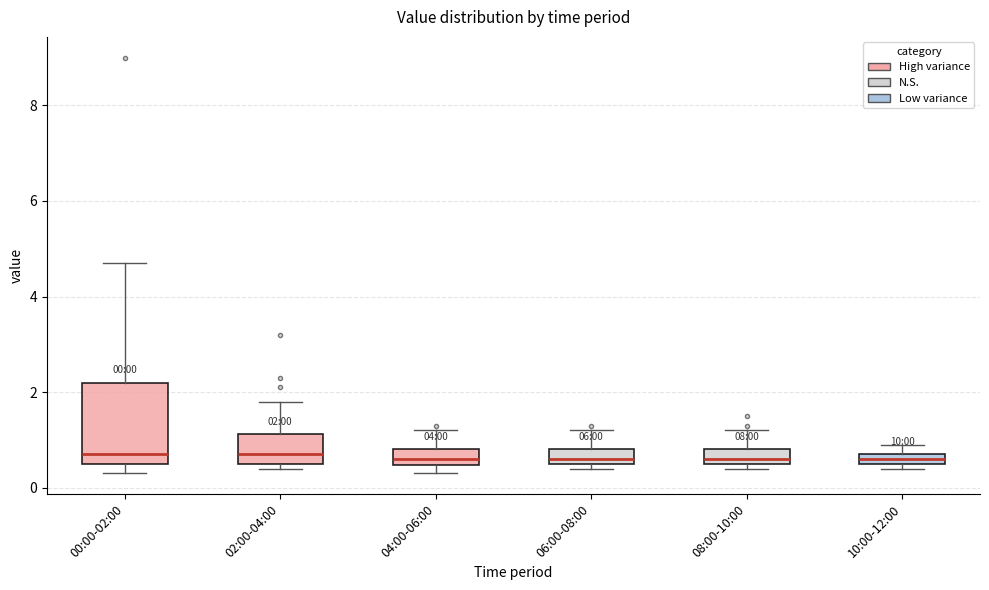

Which box is the tallest, from its lower edge to its upper edge?

00:00-02:00